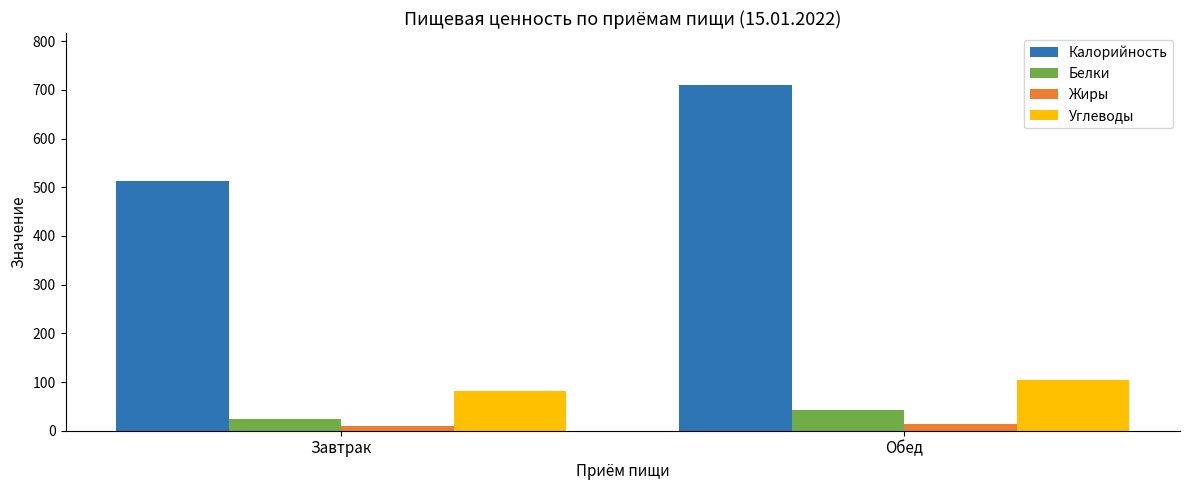

At which category is the sum across all series the highest?

Обед